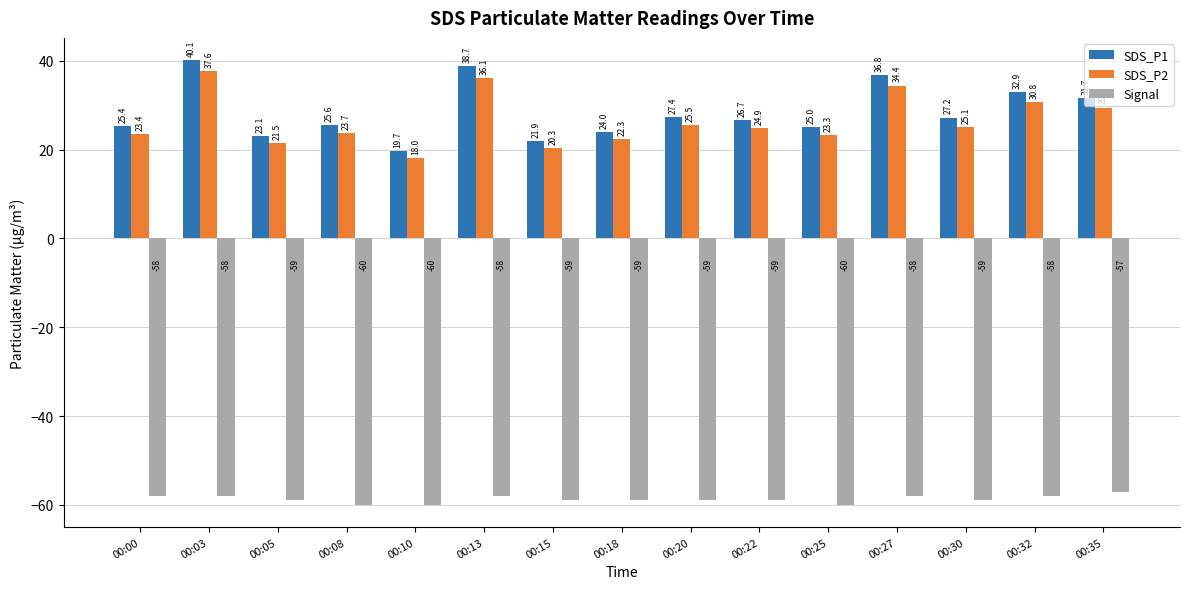

What is the highest value of the SDS_P1 series?

40.1